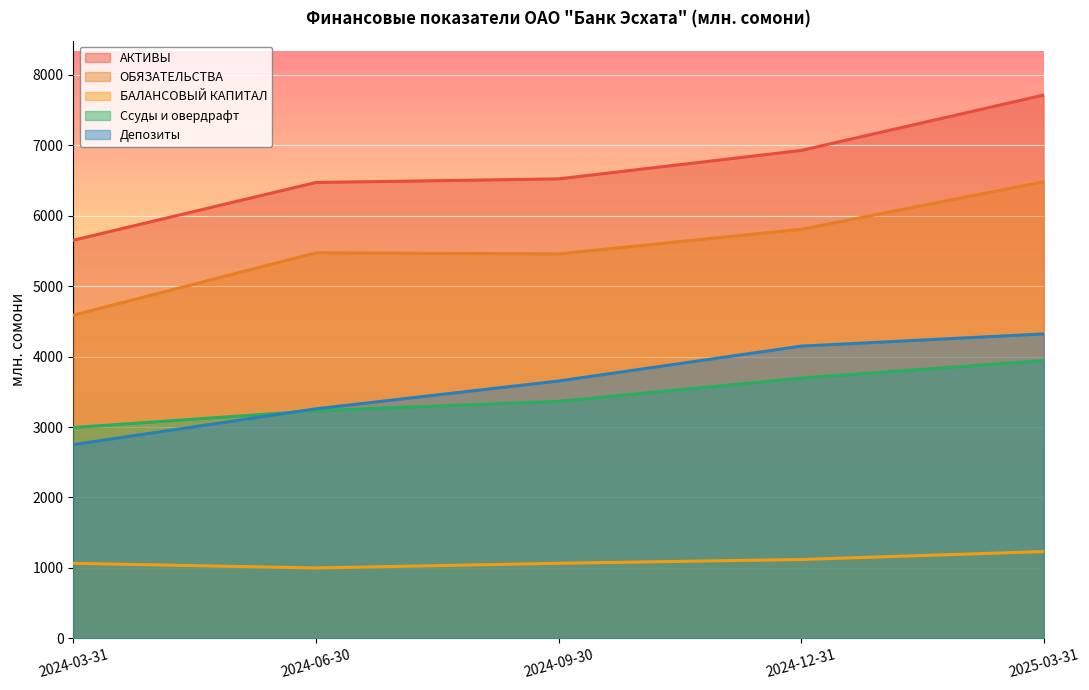

True or false: Ссуды и овердрафт and БАЛАНСОВЫЙ КАПИТАЛ cross at least once.

False